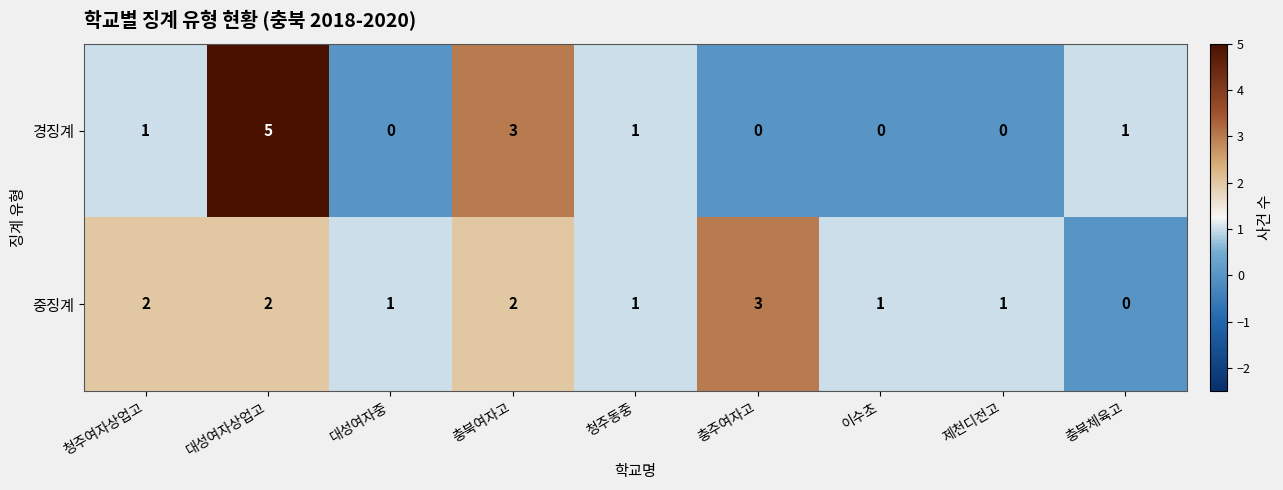

List the series in order of their peak value, lowest first.

중징계, 경징계